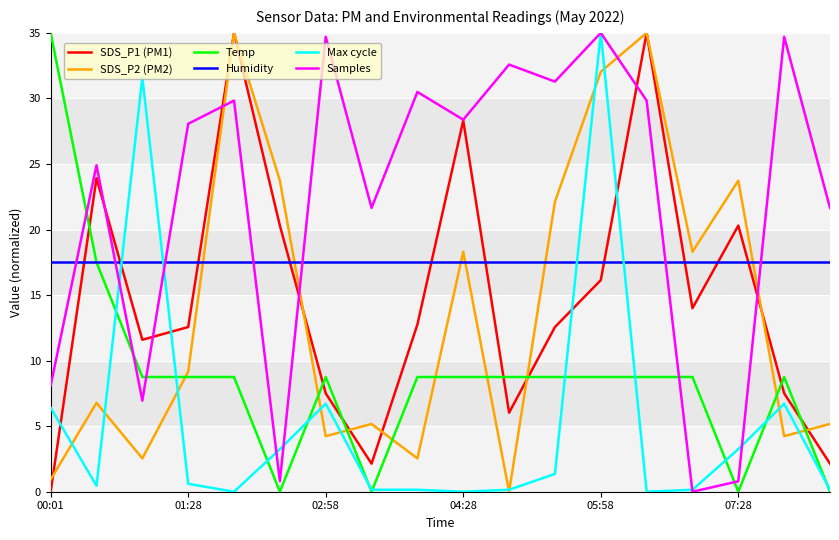

At how many categories does at least one series exceed 10?

18